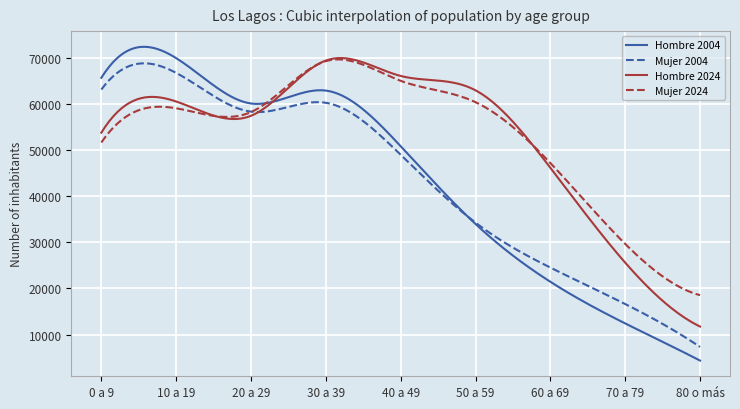

What is the lowest value of the Hombre 2004 series?

4375.0